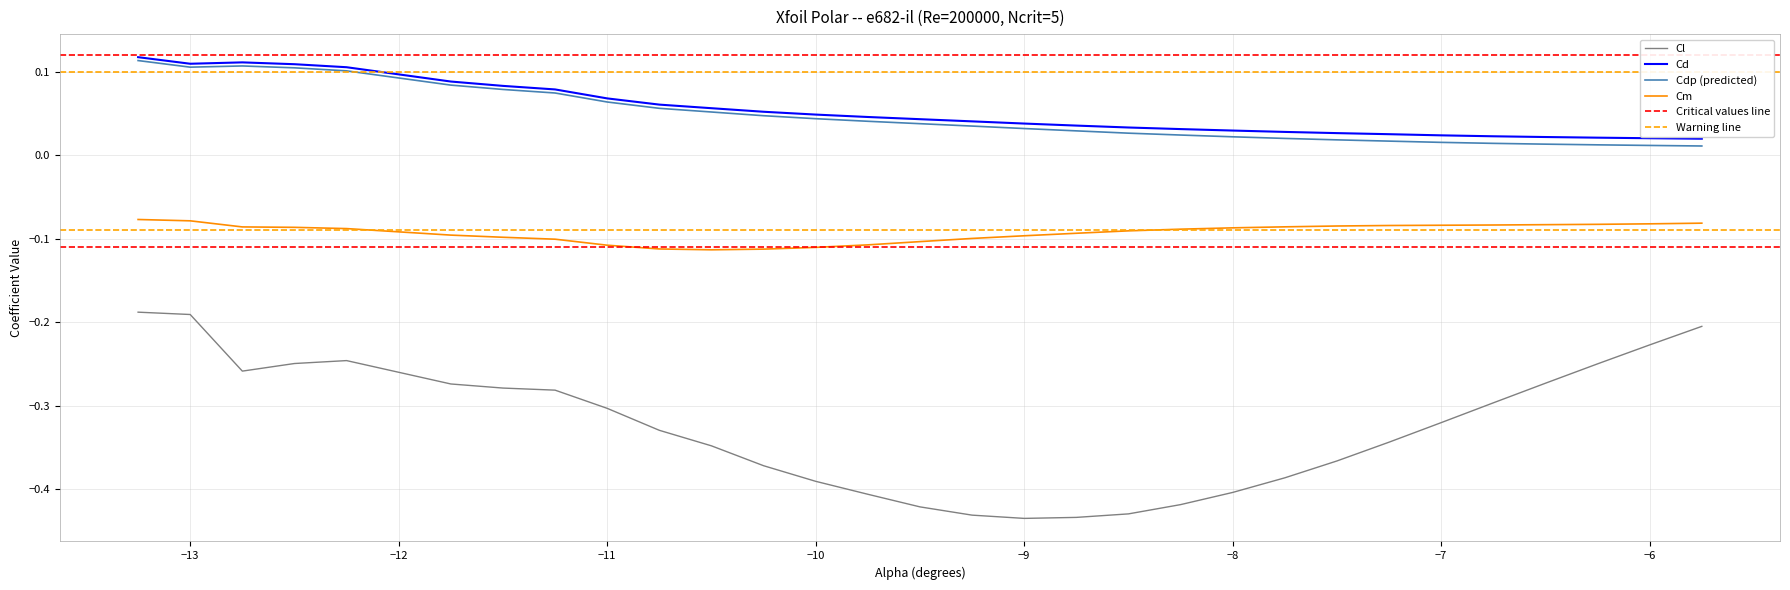

What is the smallest value displayed?

-0.4